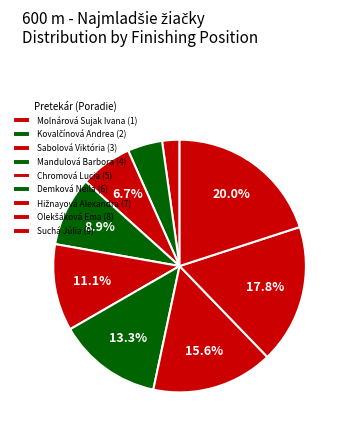

How many segments does this pie chart have?

9